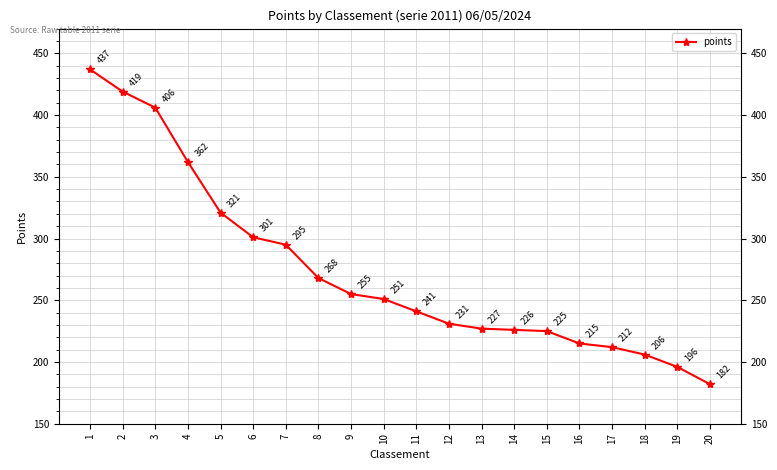

Is it true that the value at 6 is 528?

False